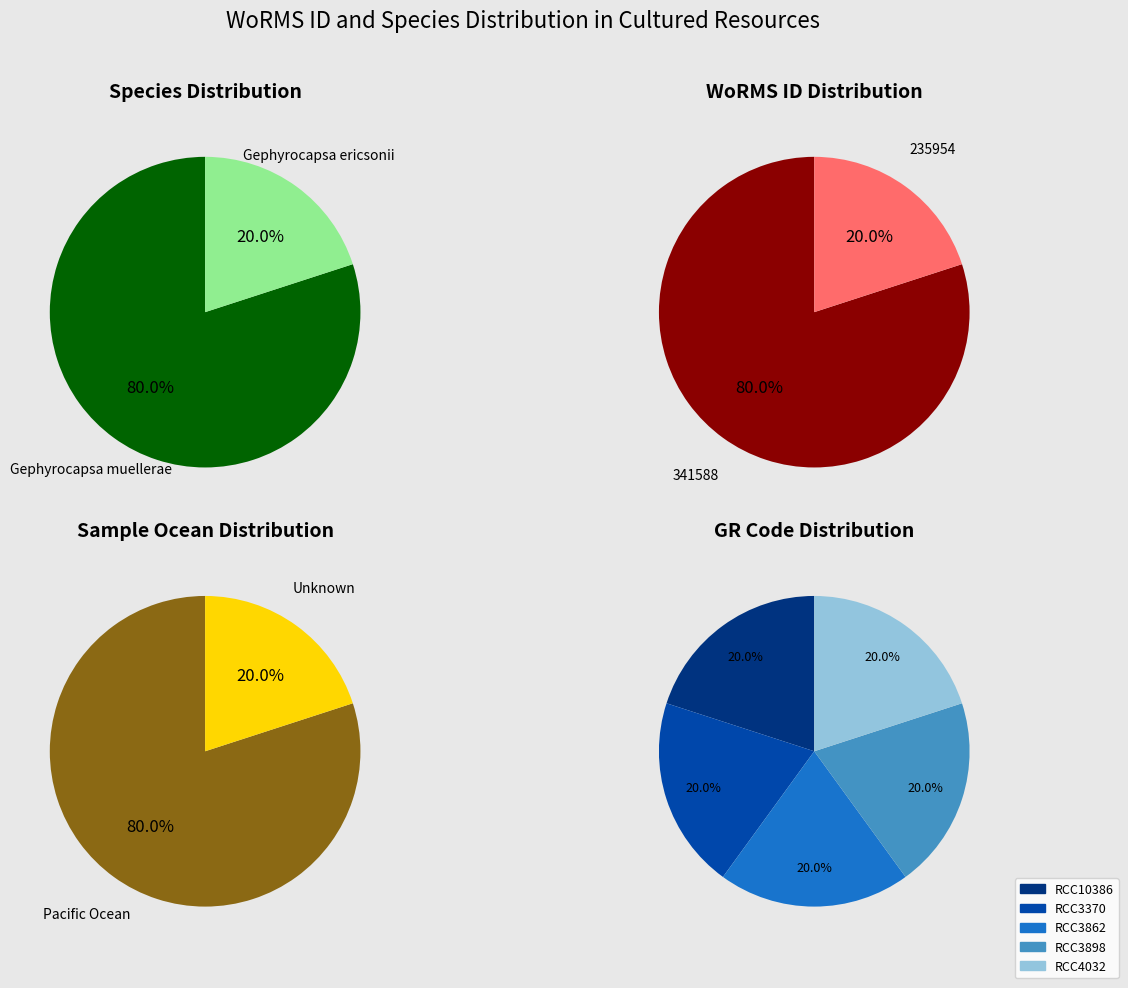

What is the largest slice in the pie chart?

RCC10386